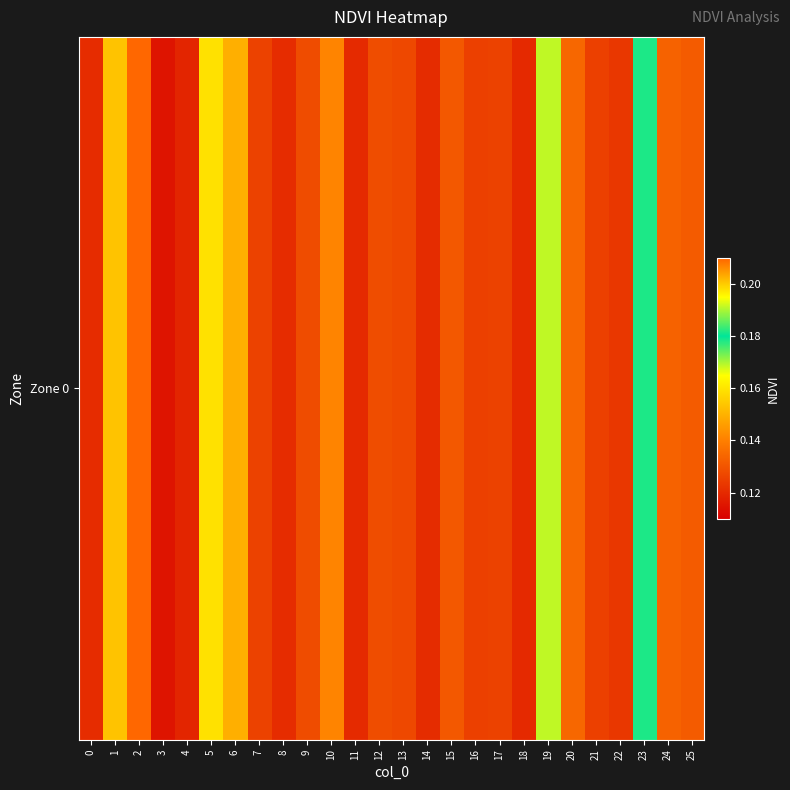

True or false: the data shows 0.1 at 12.

True